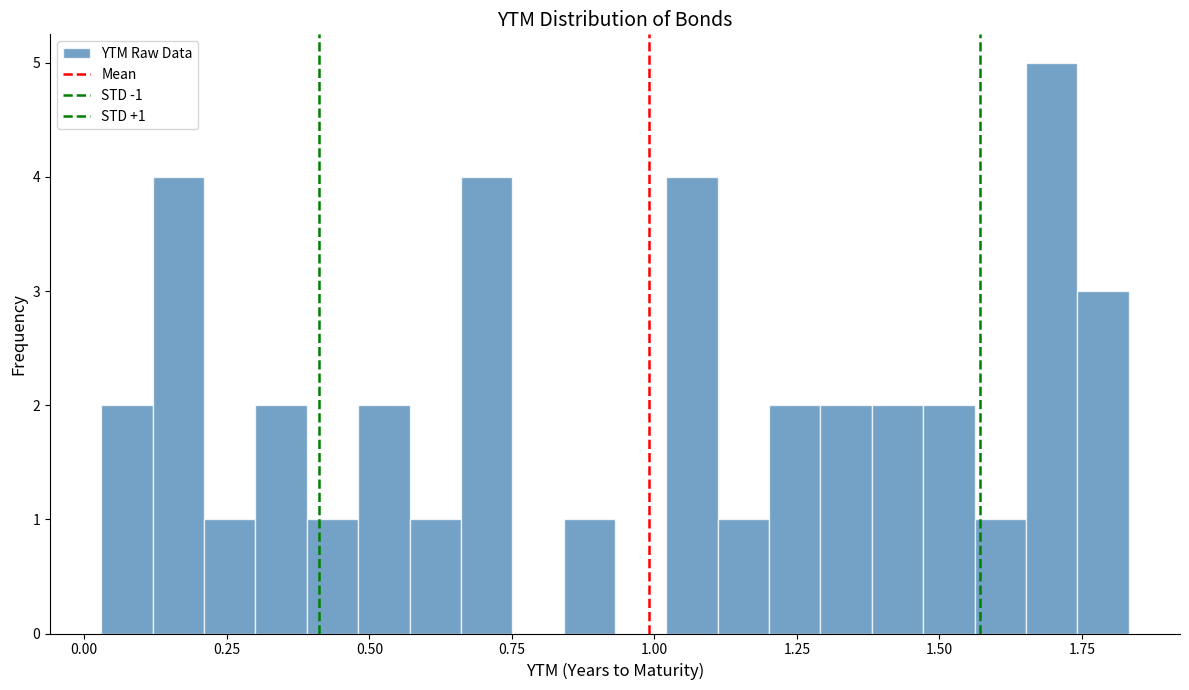

Around what value on the x-axis is the tallest bar? Give the approximate position of its centre, as read against the axis.

1.70